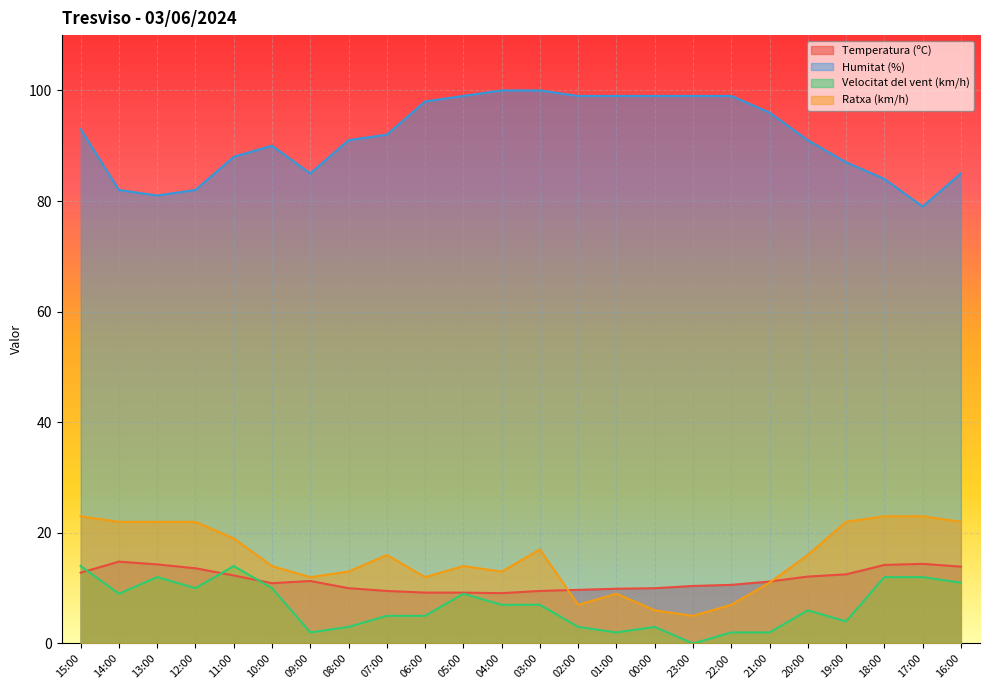

Which series changed the most between 05:00 and 16:00?

Humitat (%)